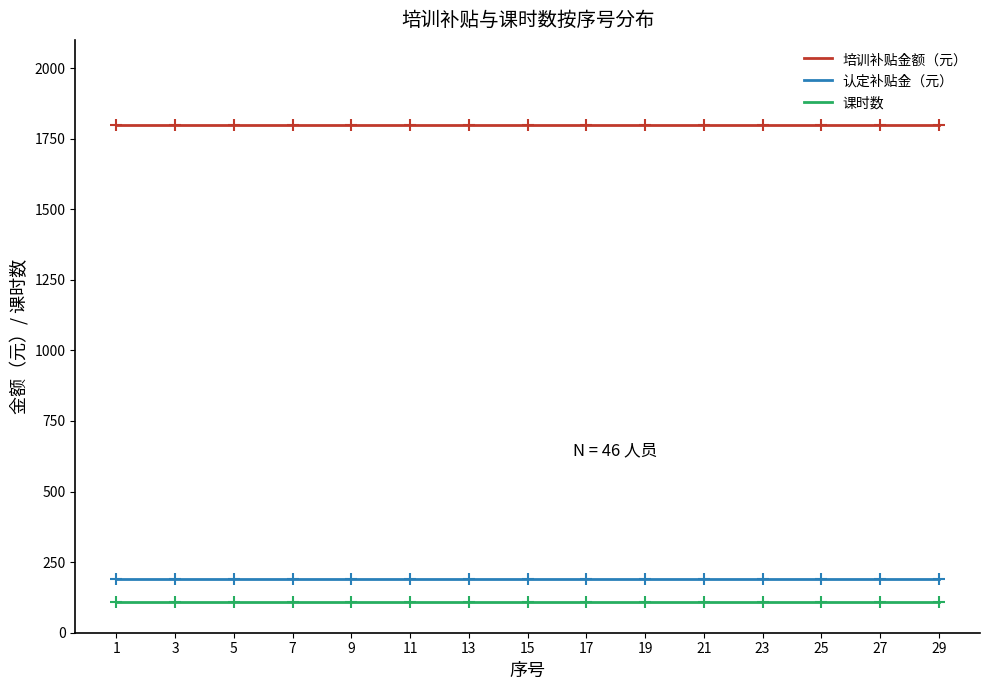

What value does the 培训补贴金额（元） series have at 15?

1800